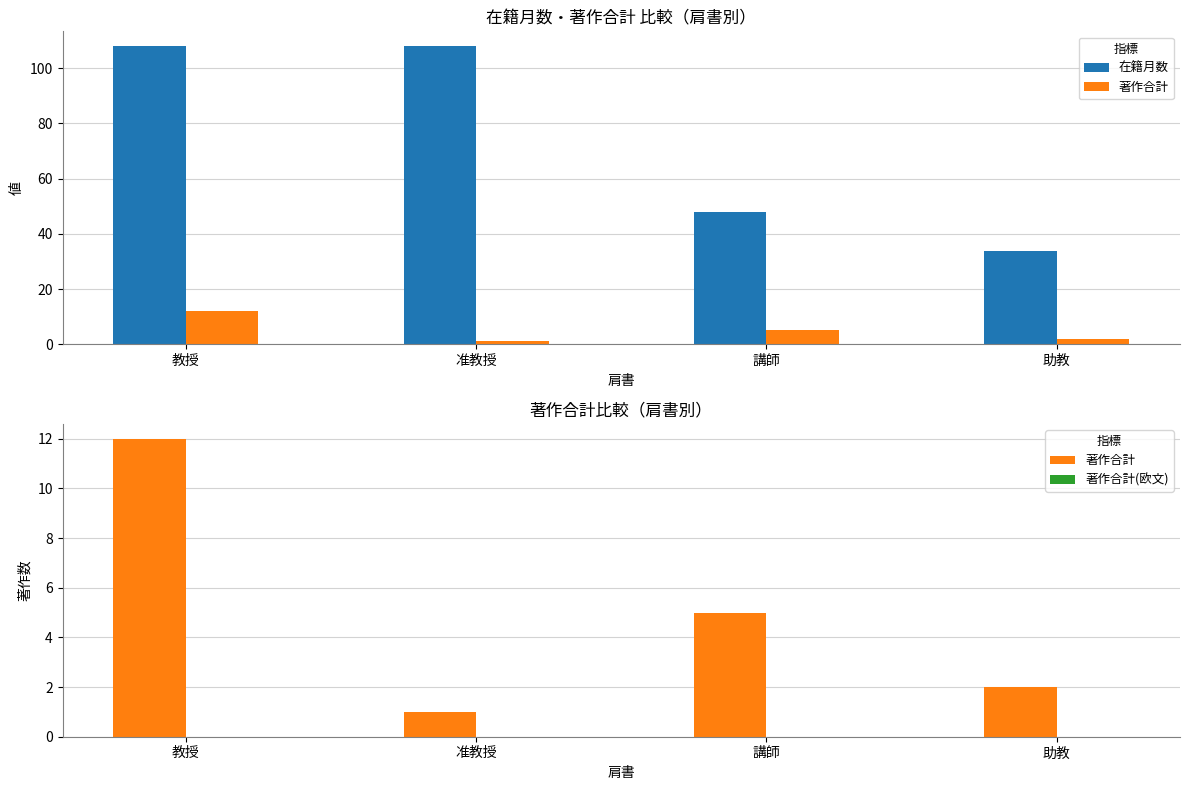

Is the value of 在籍月数 at 講師 greater than the value of 著作合計(欧文) at 助教?

Yes